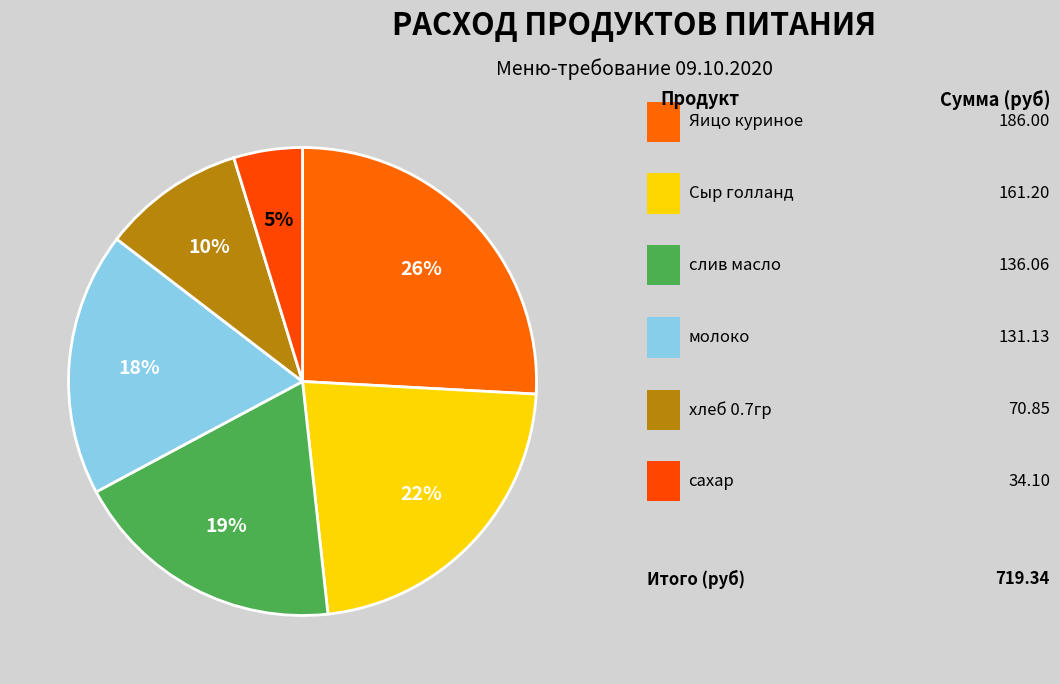

What is the smallest slice in the pie chart?

сахар